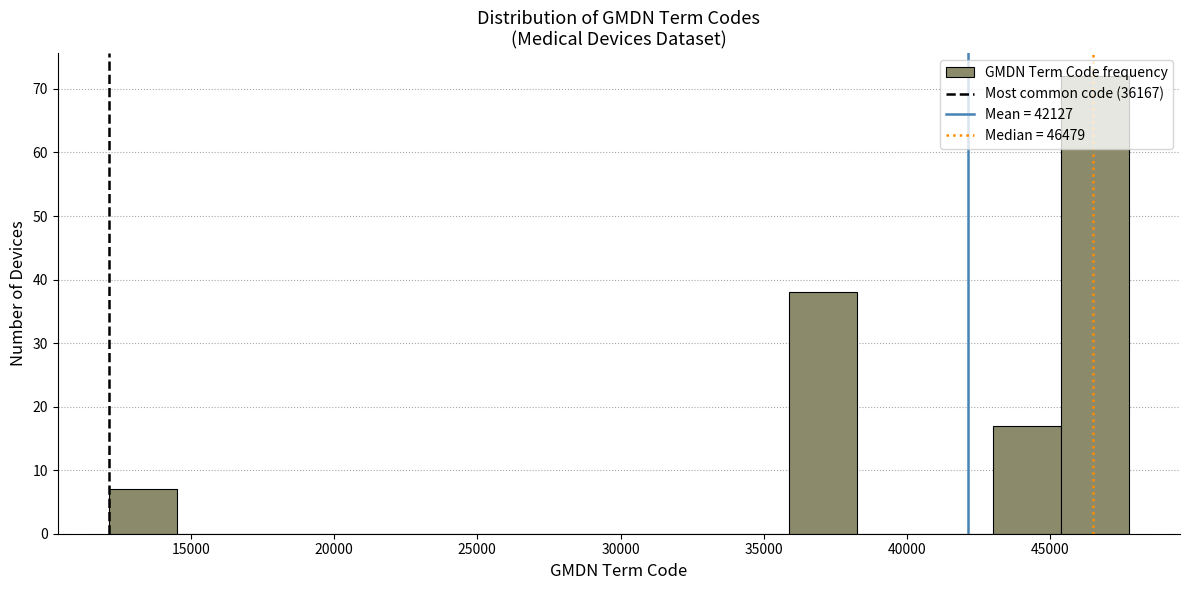

Reading left to right, transcribe this chart: for each bar, give the range it covers on the x-axis and its height. Neither the bar edges nor the heights are printed on the chart, so give them approximately, as read against the axes.

12000 to 14500: 7
14500 to 17000: 0
17000 to 19500: 0
19500 to 21500: 0
21500 to 24000: 0
24000 to 26500: 0
26500 to 29000: 0
29000 to 31000: 0
31000 to 33500: 0
33500 to 36000: 0
36000 to 38000: 38
38000 to 40500: 0
40500 to 43000: 0
43000 to 45500: 17
45500 to 47500: 72